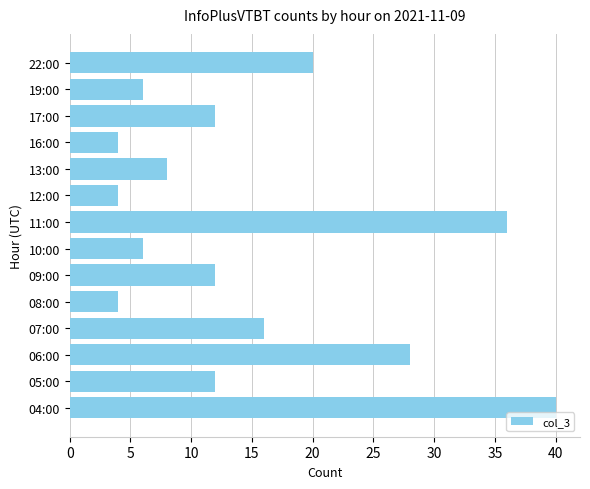

The chart shows a value of 7 at 08:00. True or false?

False